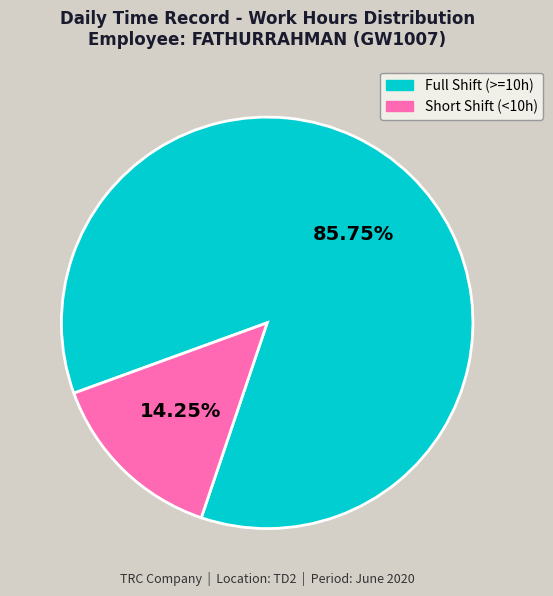

Does any single category account for the majority?

Yes